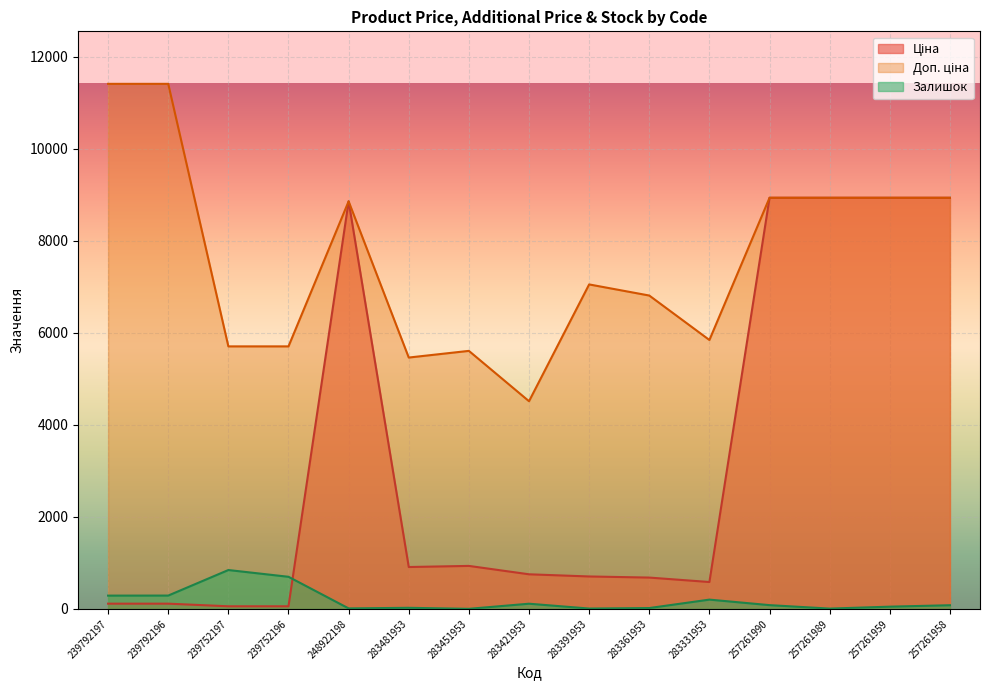

What is the total value across all series at 283481953?

6396.7